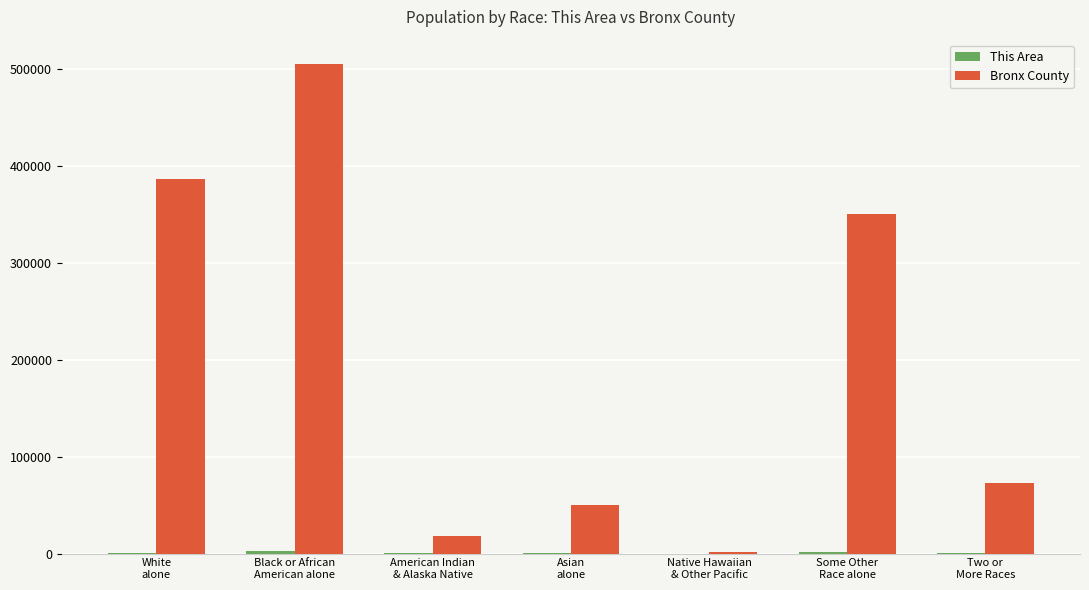

What is the greatest value displayed?

505200